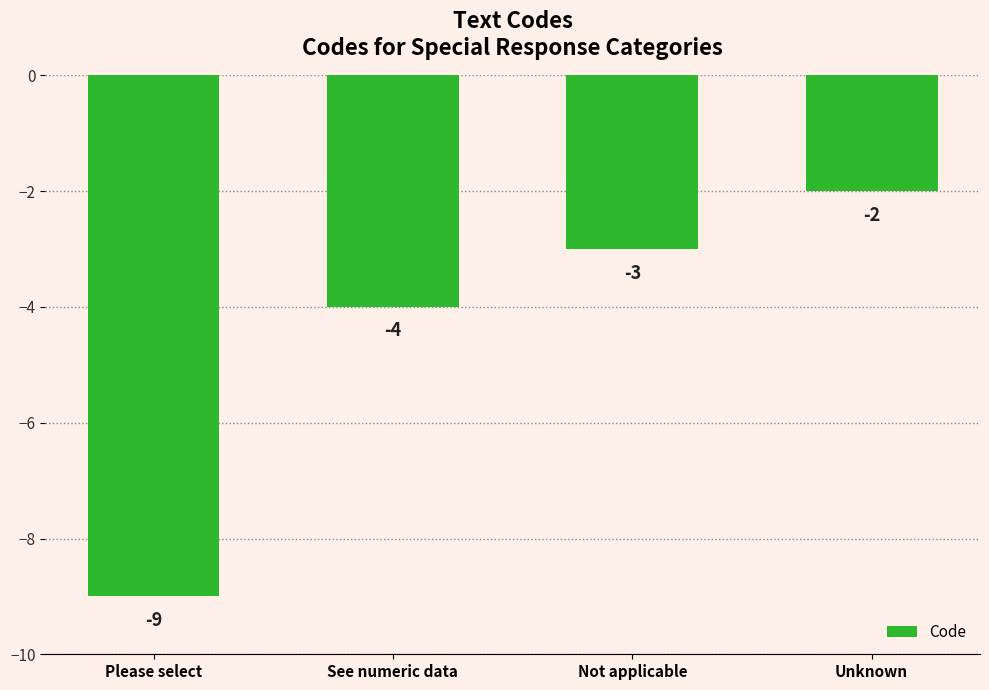

List the labels in order of value, smallest first.

Please select, See numeric data, Not applicable, Unknown